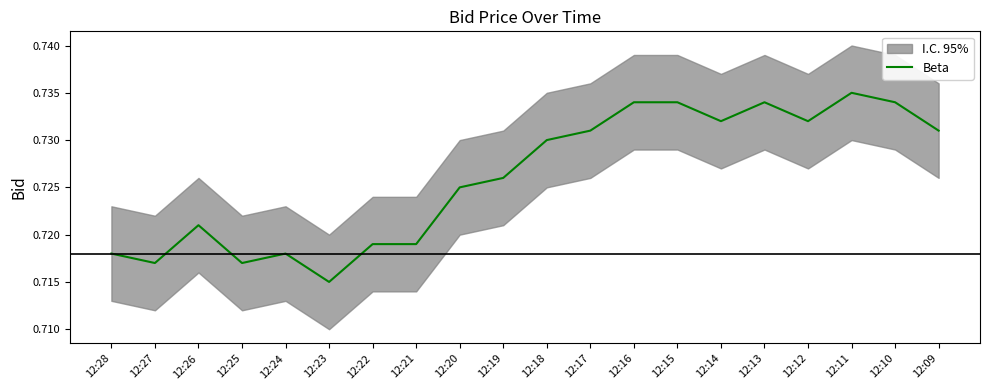

What is the sum of all values?

14.5